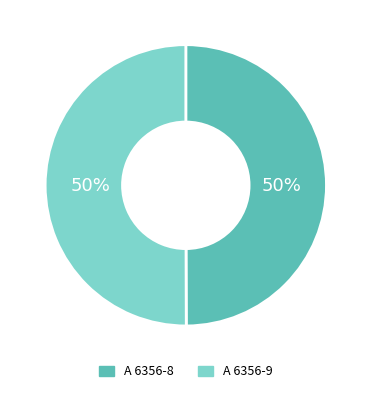

Count the number of slices in the pie.

2